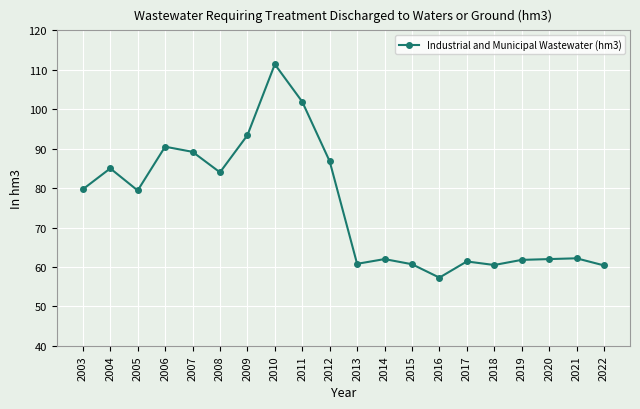

What is the sum of the values at 2004 and 2016?

142.3